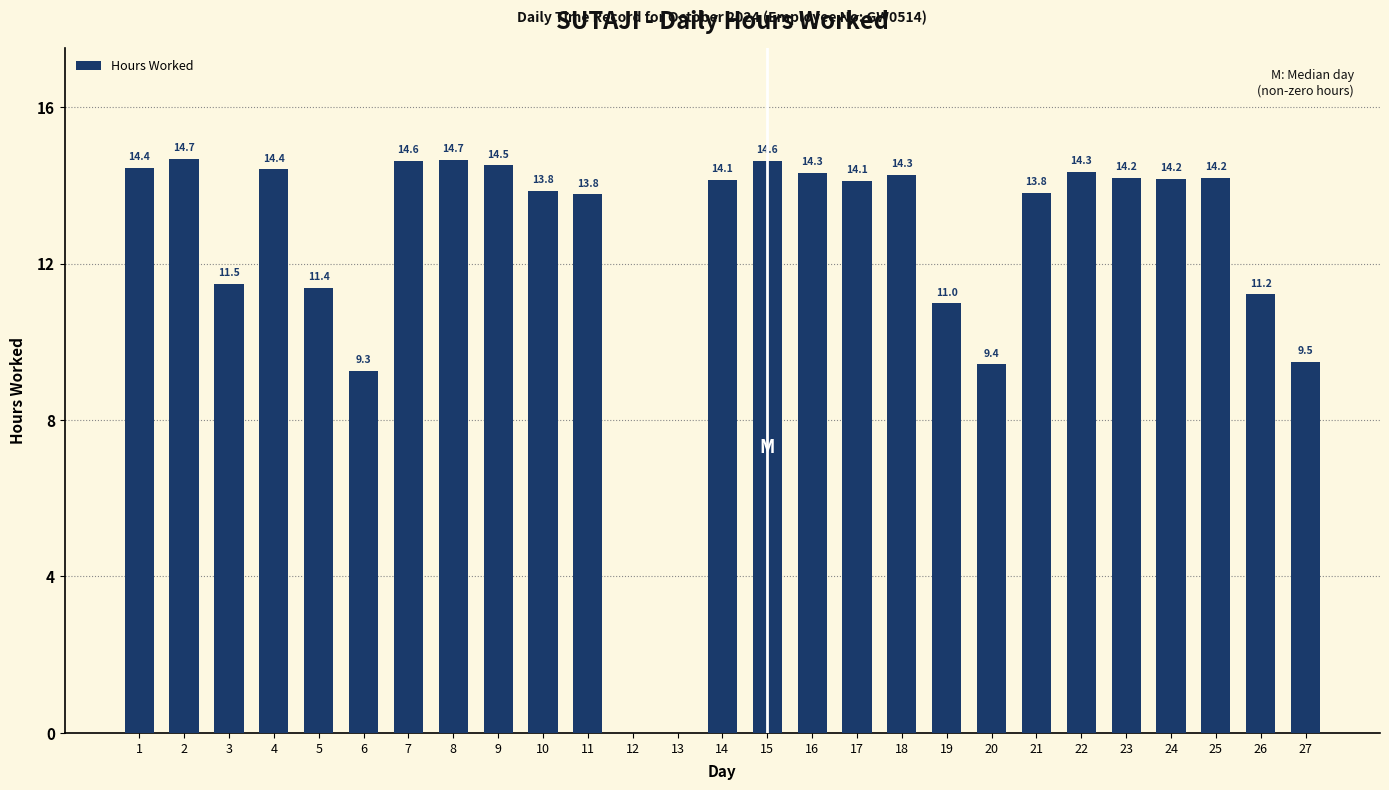

What is the change in value from 6 to 23?

+4.9